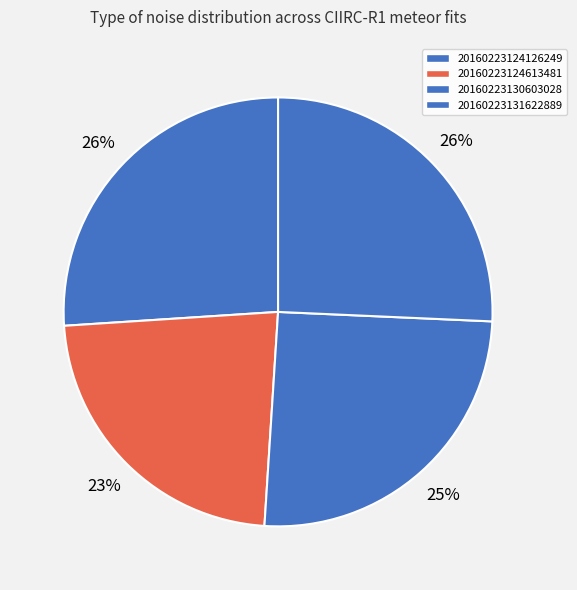

How many slices are in this pie chart?

4